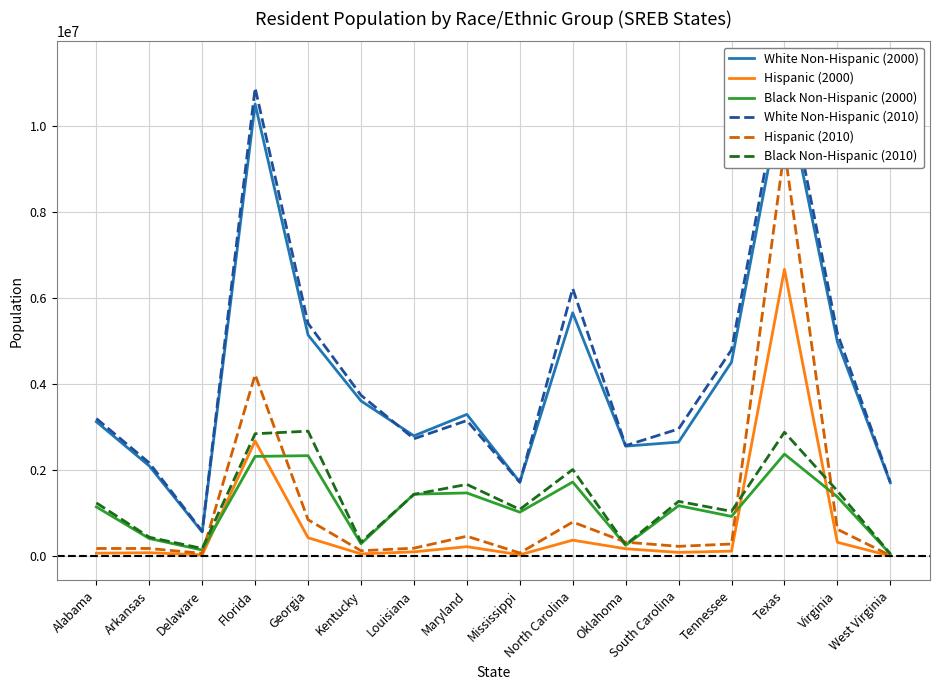

What is the maximum value shown in the chart?

11397345